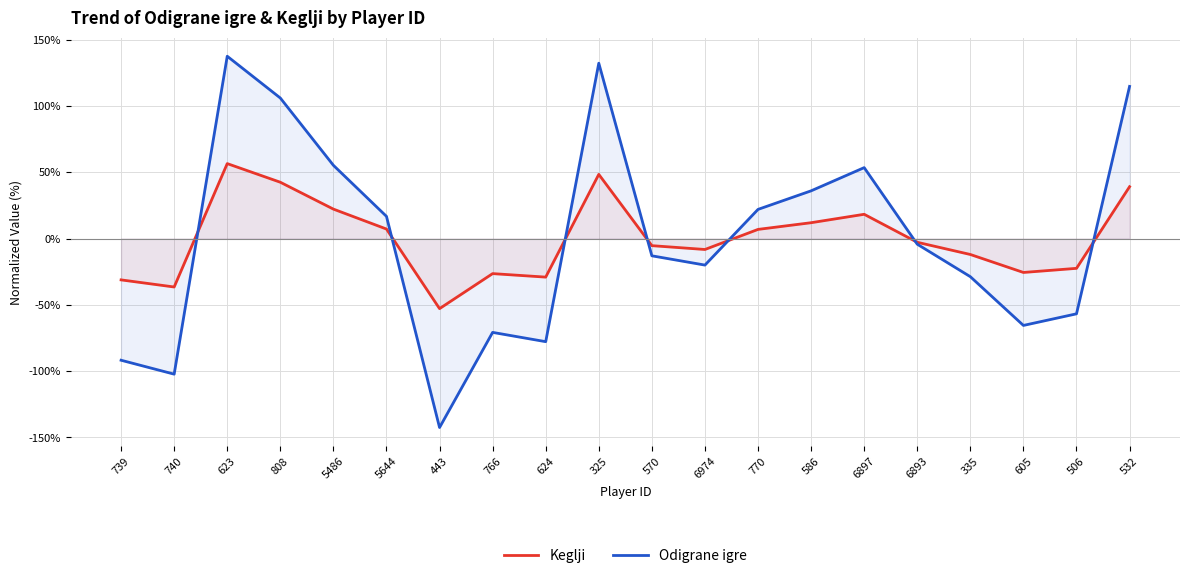

Reading left to right, extract all data points from this chart.

Keglji: 739=-31.2	740=-36.6	623=56.5	808=42.5	5486=22.2	5644=7.2	443=-52.9	766=-26.5	624=-29.1	325=48.4	570=-5.4	6974=-8.3	770=6.9	586=11.9	6897=18.3	6893=-2.8	335=-12.0	605=-25.6	506=-22.5	532=39.1
Odigrane igre: 739=-91.8	740=-102.3	623=137.5	808=106.0	5486=55.2	5644=16.7	443=-142.6	766=-70.8	624=-77.8	325=132.2	570=-13.0	6974=-20.0	770=22.0	586=36.0	6897=53.5	6893=-4.3	335=-28.8	605=-65.6	506=-56.8	532=114.7